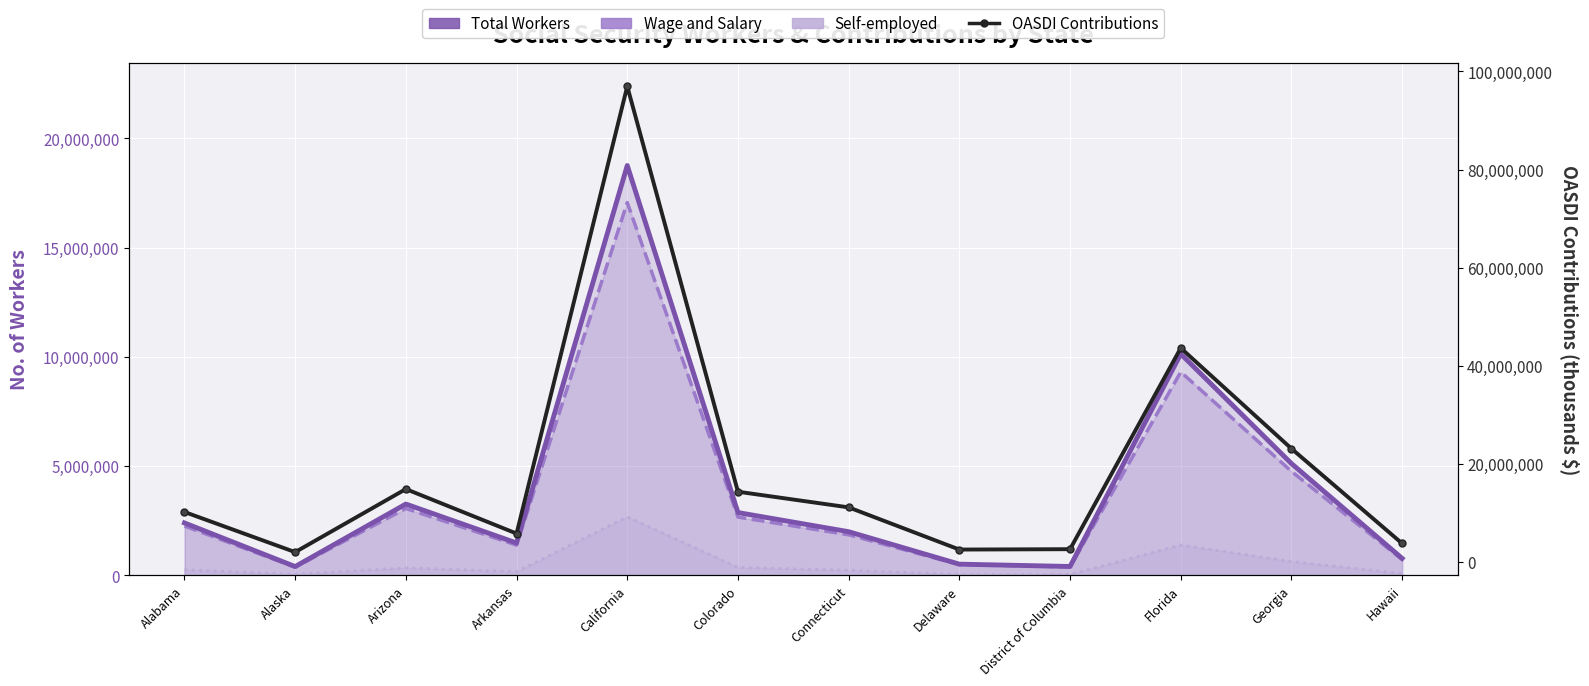

List the labels in order of Self-employed value, smallest first.

Delaware, District of Columbia, Alaska, Hawaii, Arkansas, Connecticut, Alabama, Arizona, Colorado, Georgia, Florida, California